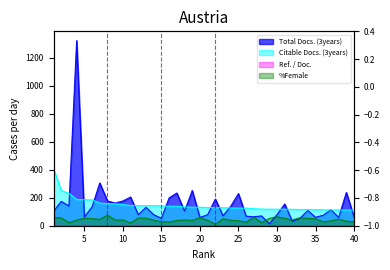

True or false: Total Docs. (3years) has more than 1 points higher than both neighbors.

True